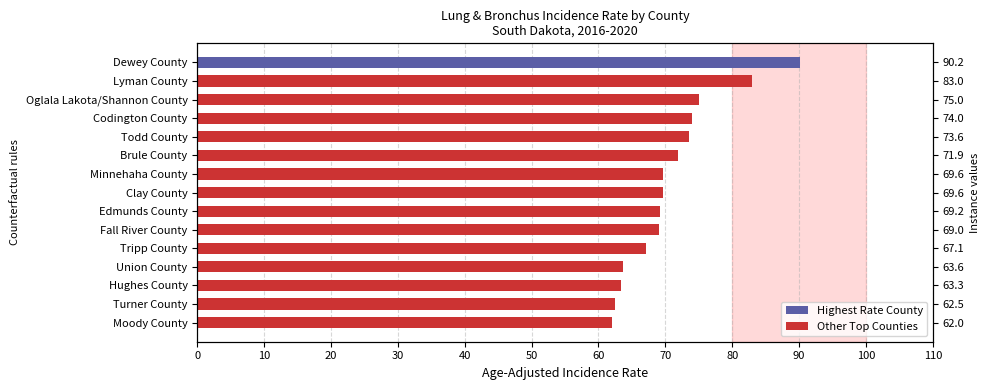

Between Turner County and Hughes County, which is larger?

Hughes County